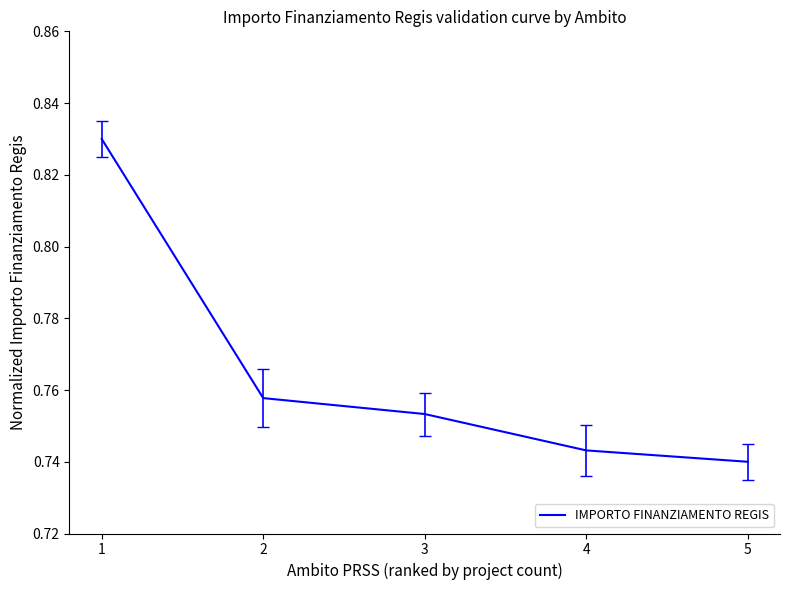

Rank the categories by value from lowest to highest.

5, 4, 3, 2, 1